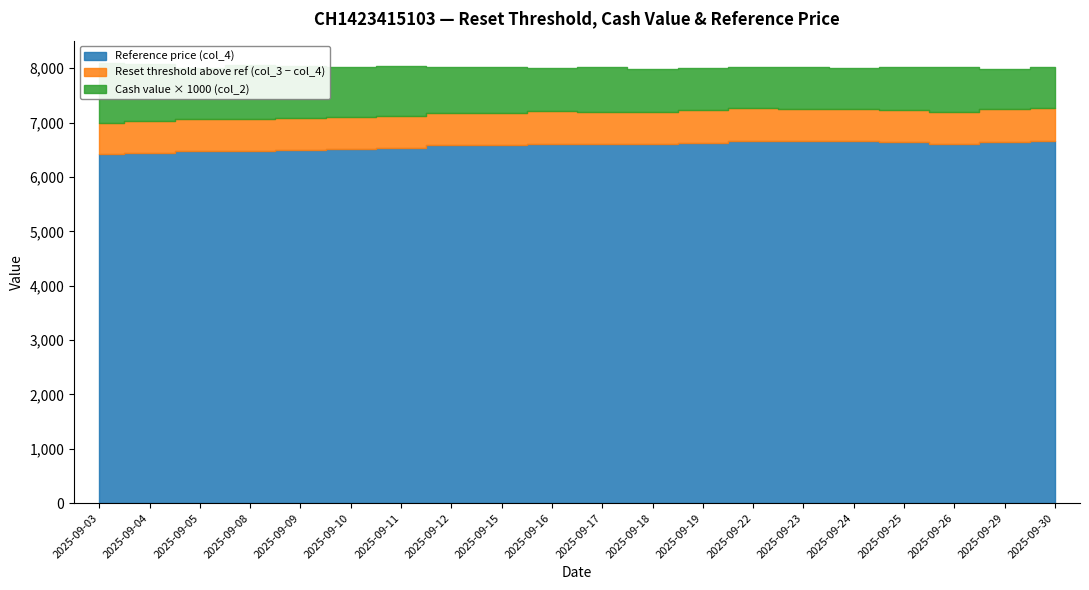

Reading left to right, transcribe all the data shown in this chart.

Reset threshold (col_3): 6992.8	7028.0	7063.9	7064.5	7079.5	7098.6	7119.9	7176.6	7175.4	7210.4	7201.3	7194.3	7228.8	7263.6	7256.0	7256.0	7235.3	7199.0	7241.6	7260.1
Cash value (col_2): 1.1	1.1	0.9	1.0	1.0	0.9	0.9	0.8	0.8	0.8	0.8	0.8	0.8	0.8	0.8	0.7	0.8	0.8	0.8	0.8
Reference price (col_4): 6415.5	6448.3	6481.5	6481.5	6495.1	6512.6	6532.0	6584.3	6584.3	6615.3	6606.8	6600.4	6632.0	6664.4	6656.9	6656.9	6638.0	6604.7	6643.7	6661.2